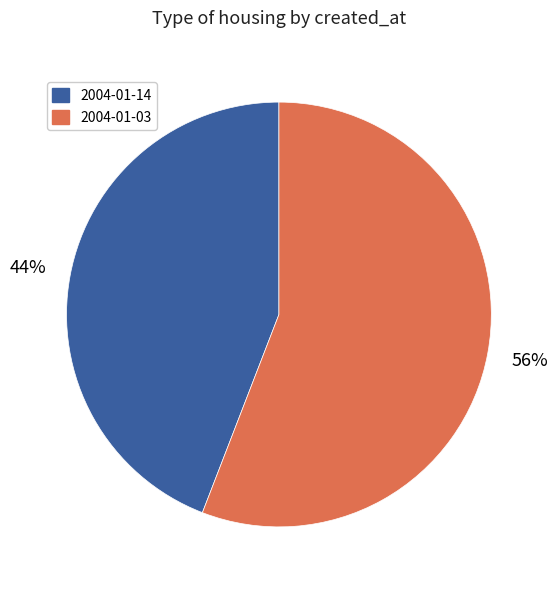

Between 2004-01-14 and 2004-01-03, which is larger?

2004-01-03